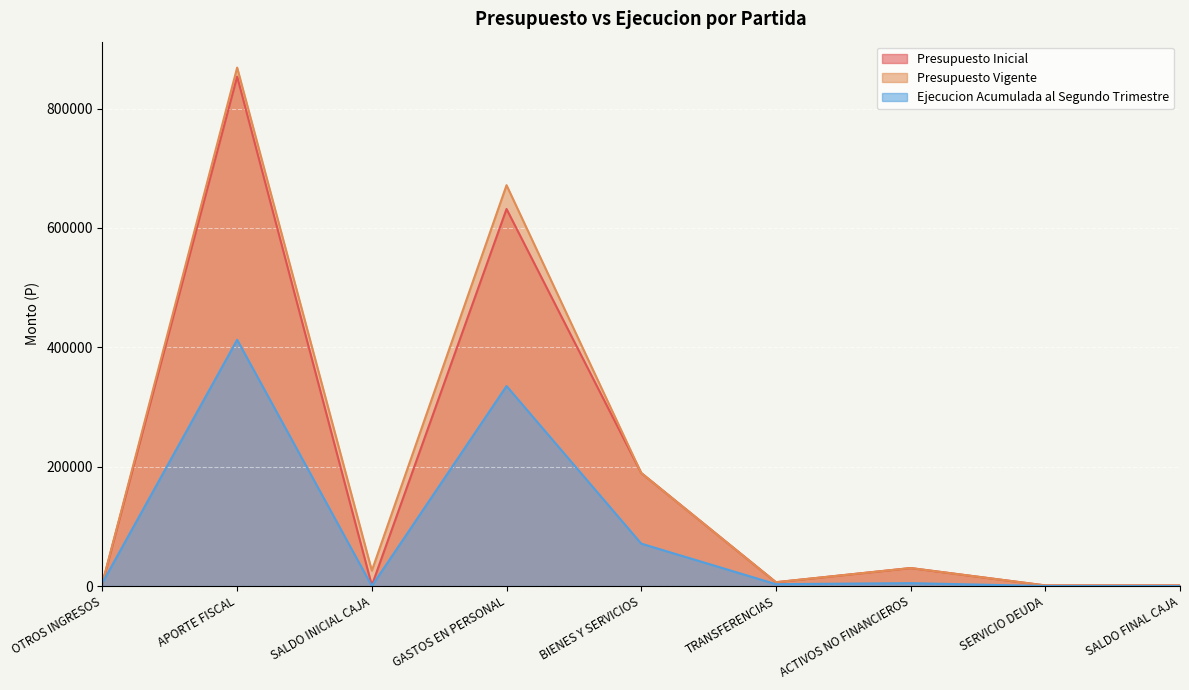

Where is Presupuesto Inicial nearest to the value 427334?

GASTOS EN PERSONAL